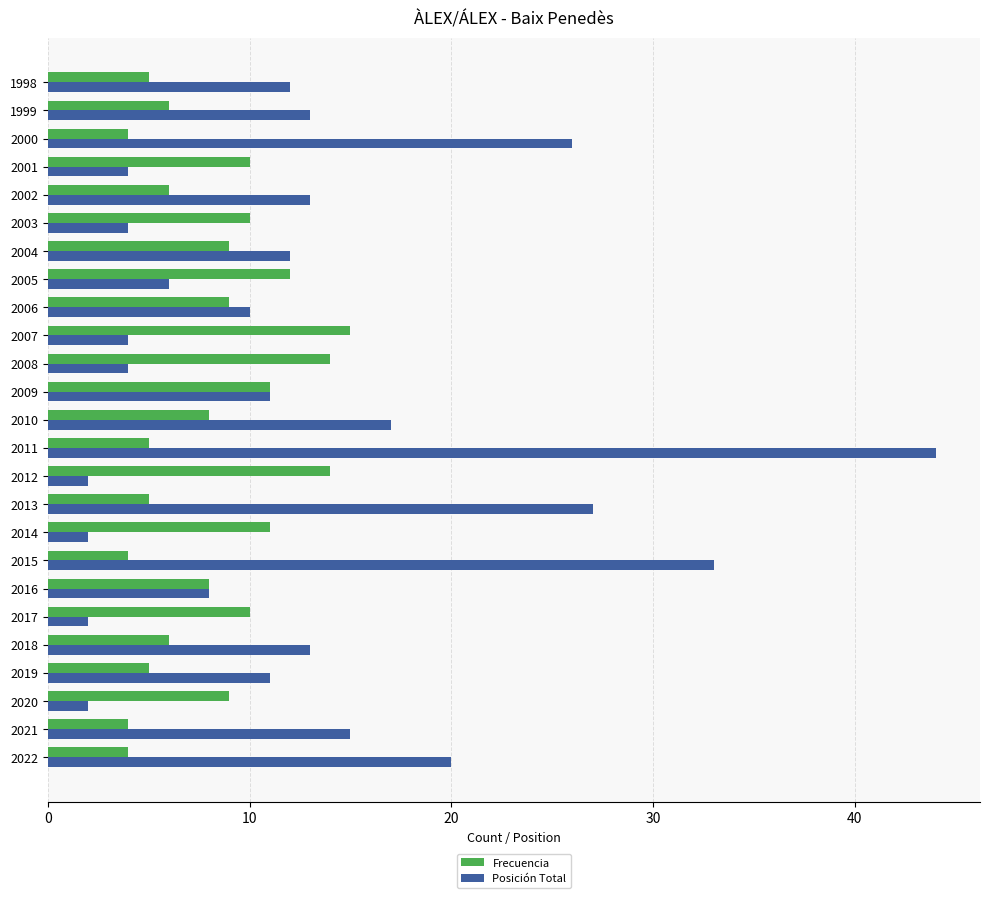

Rank the series by their maximum value, from lowest to highest.

Frecuencia, Posición Total